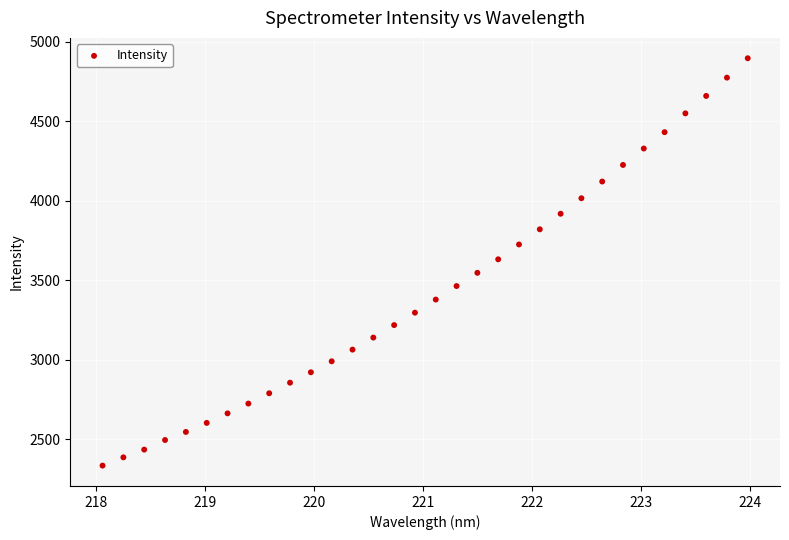

What is the range of Y values (max minus min)?

2562.7